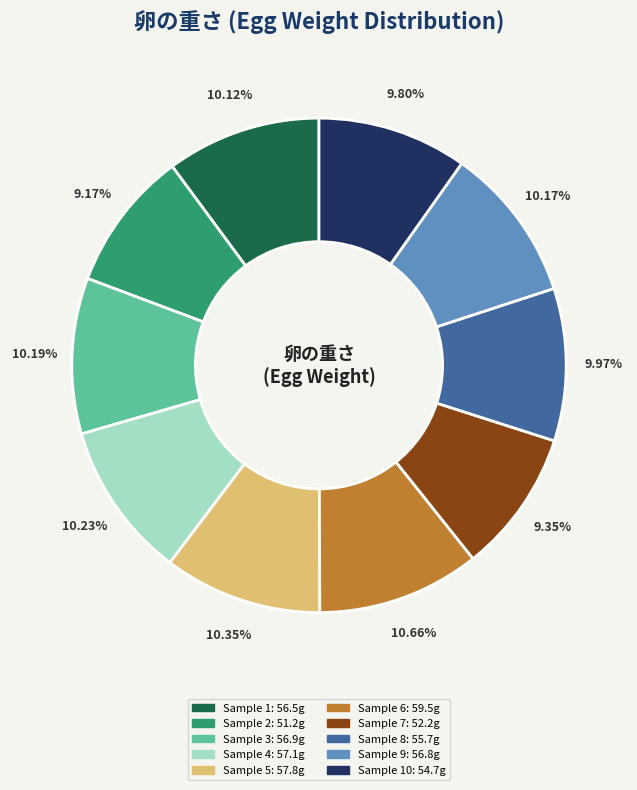

To the nearest percent, what is the average slice percentage?

10%